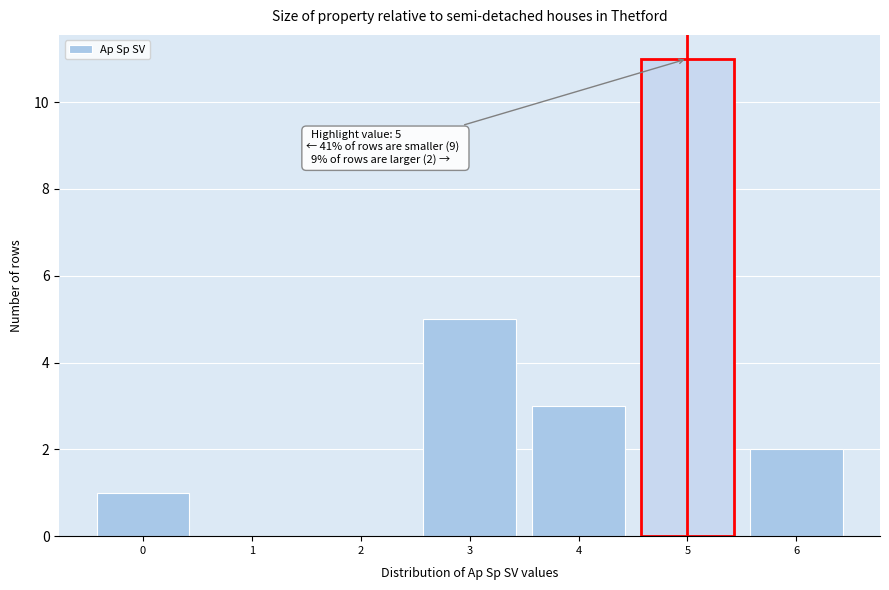

Reading left to right, list all the values displayed in this chart.

0=1	1=0	2=0	3=5	4=3	5=11	6=2